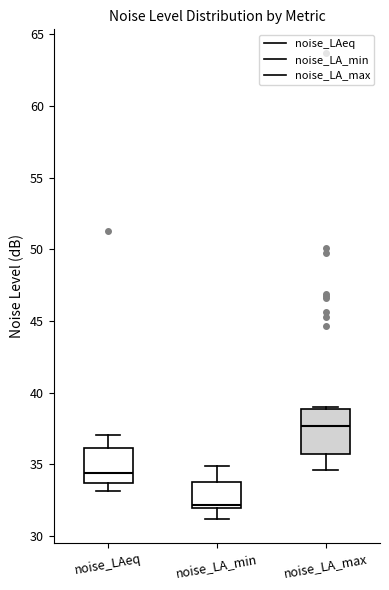

Where is the upper edge of the box for noise_LA_max on the y-axis? The values are not printed on the chart, so give them approximately, as read against the axis.

39.0